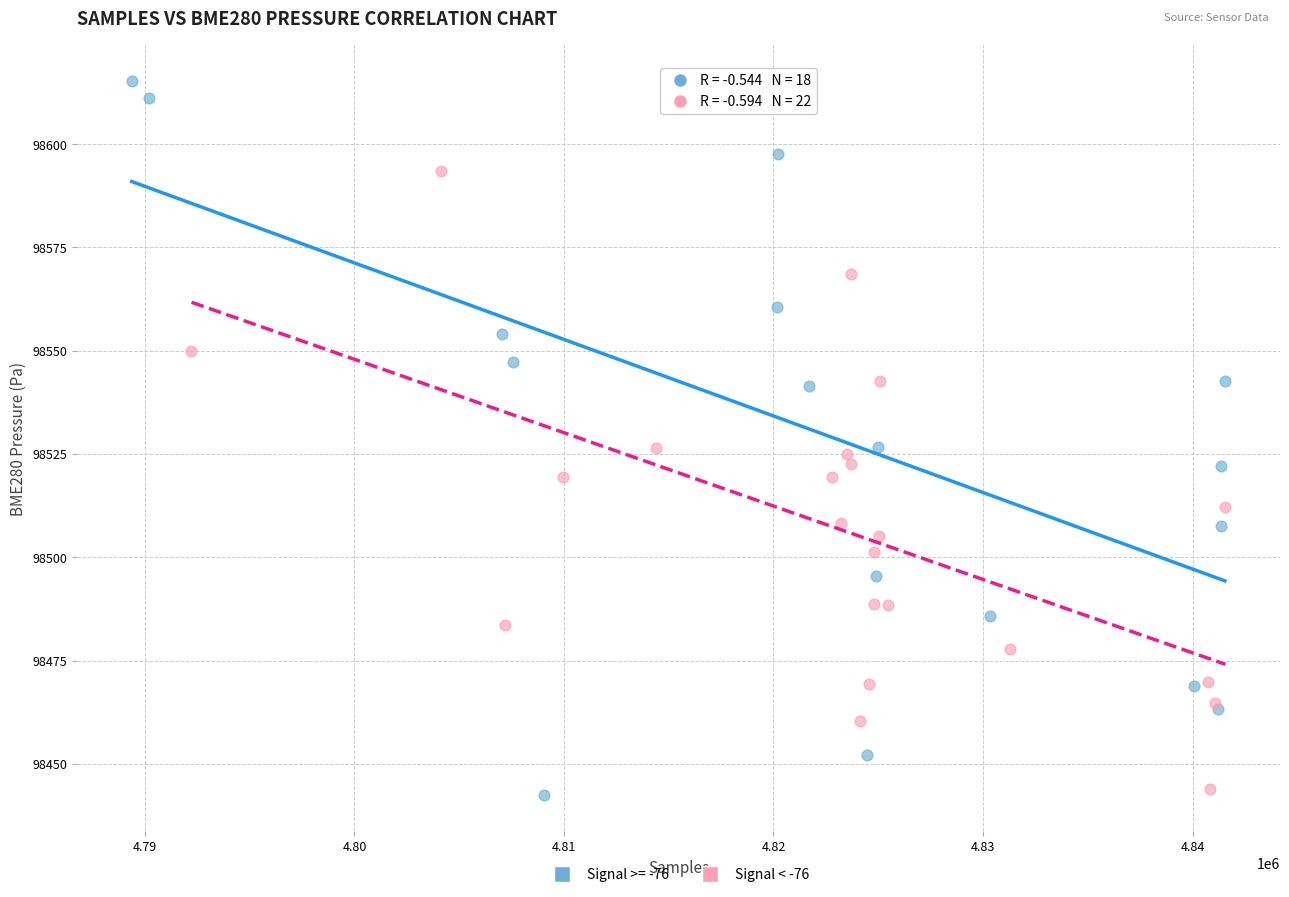

Which series has the widest spread of Y values?

Signal >= -76